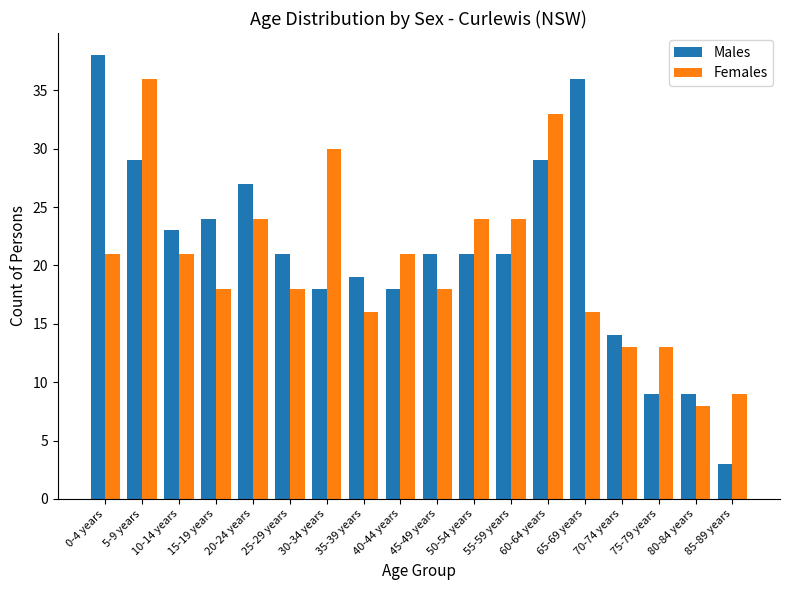

What is the maximum value for Males?

38